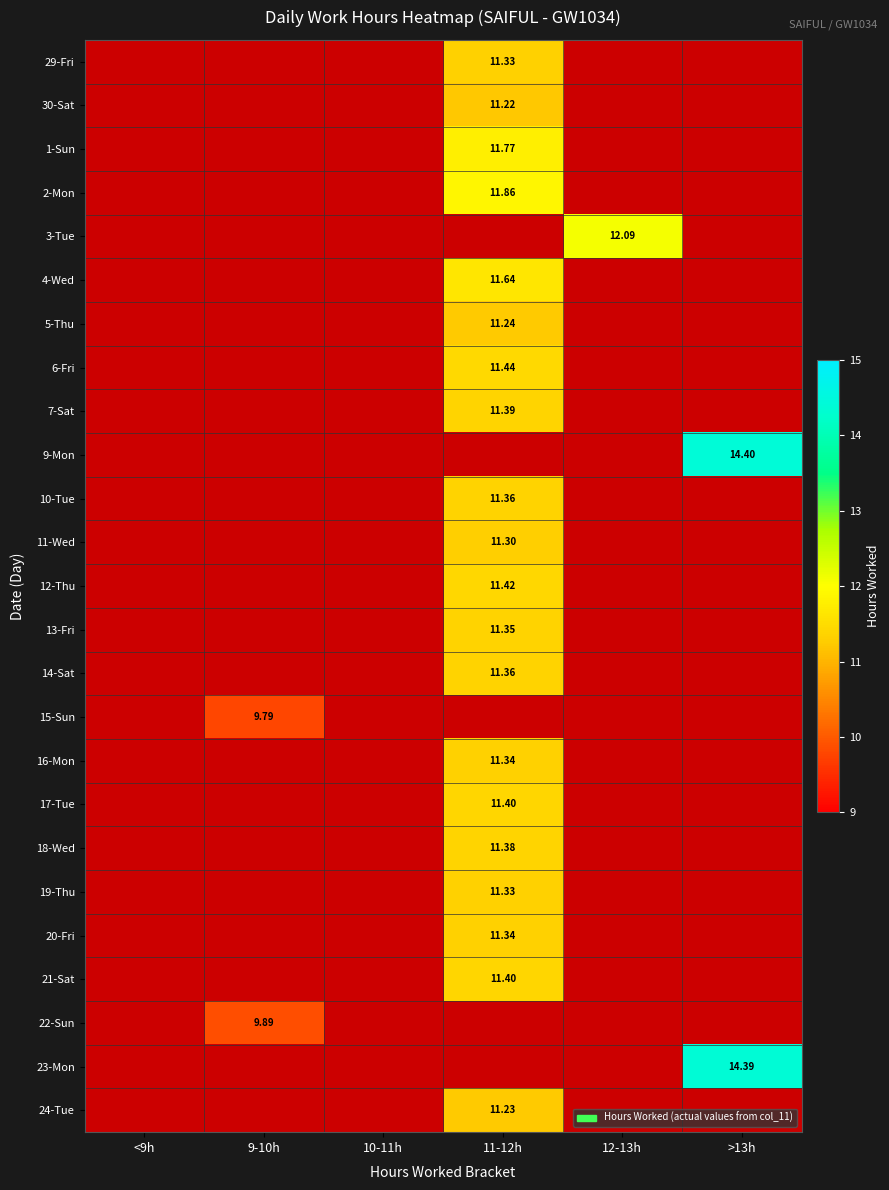

Where does the 6-Fri series first go above 11?

11-12h